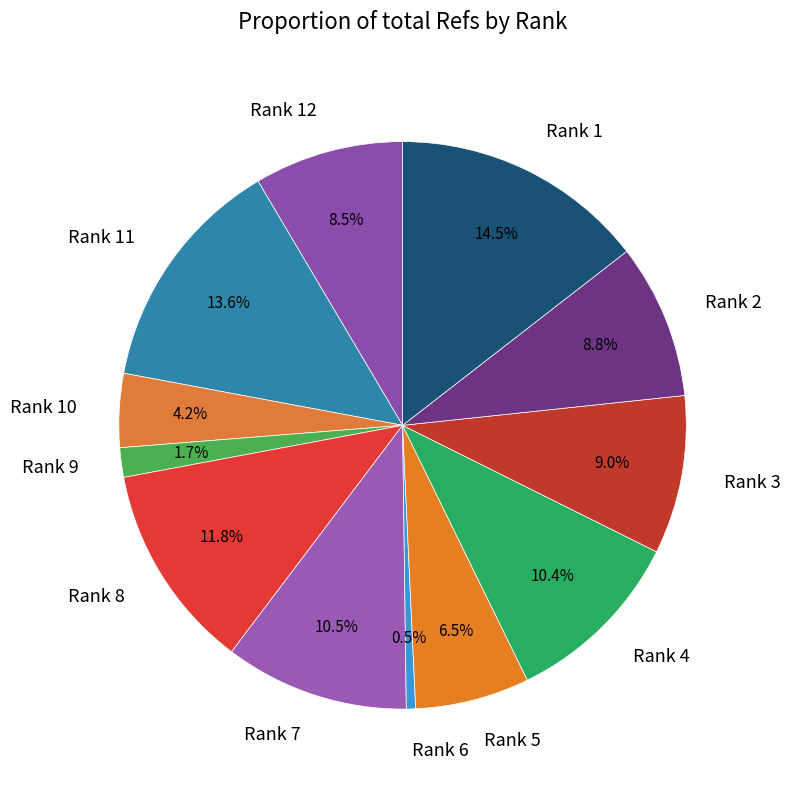

Combined, what portion of the pie is Rank 9 and Rank 12?

10.2%